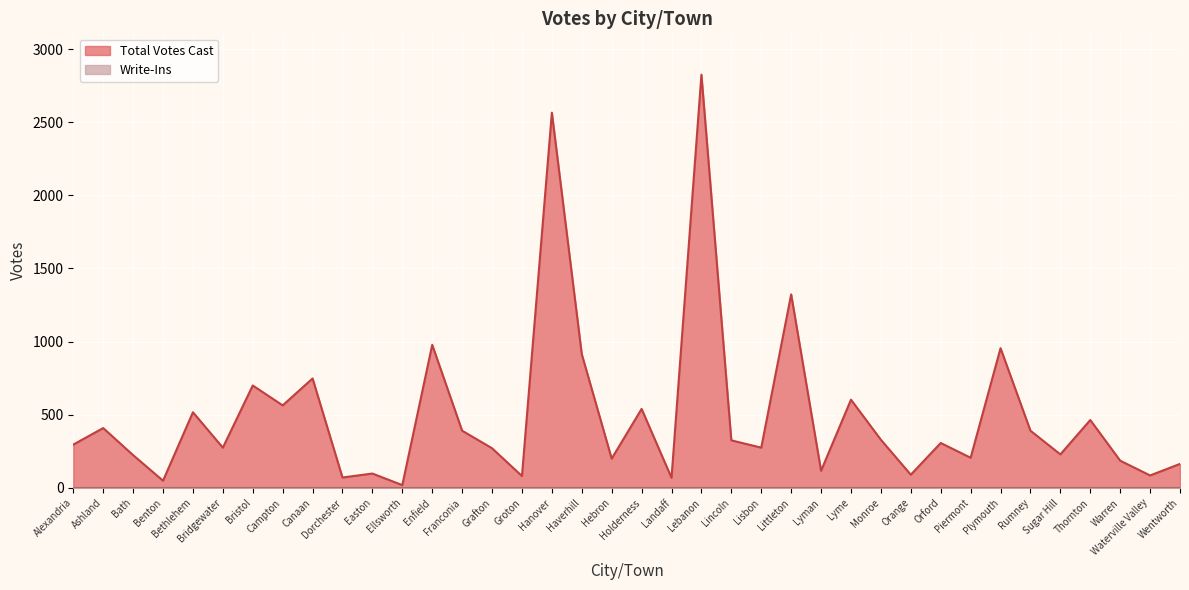

What is the label of the 32nd point from the left?

Plymouth